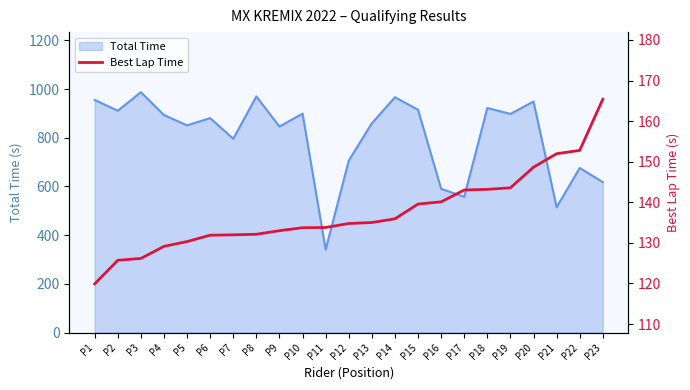

At which label is Total Time closest to 663?

P22